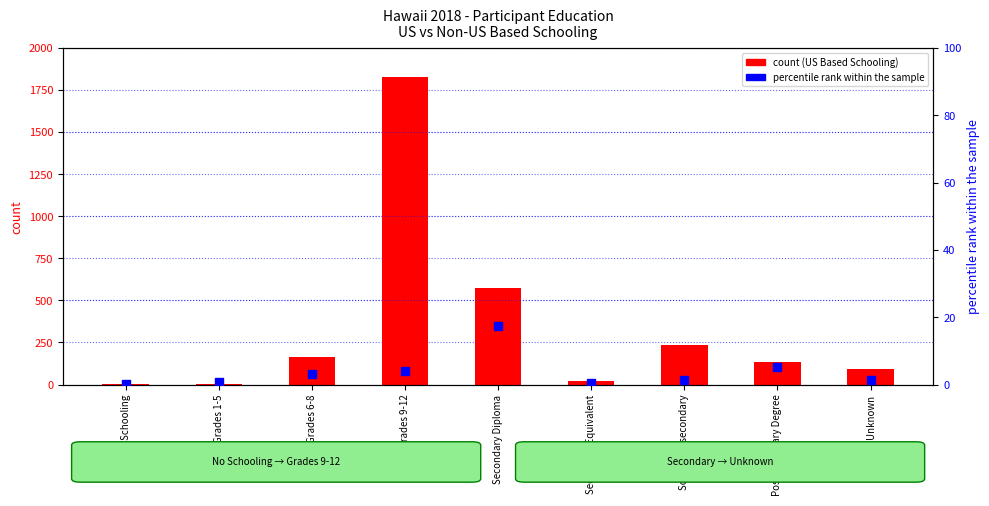

Which series contains the highest Y value?

US Based Schooling